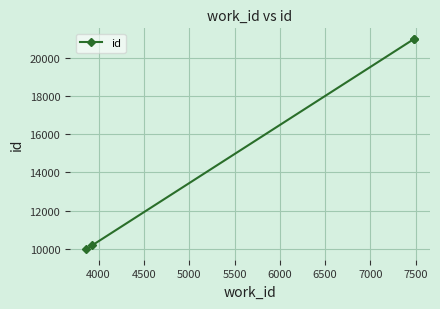

Between 5000 and 4500, which is larger?

5000